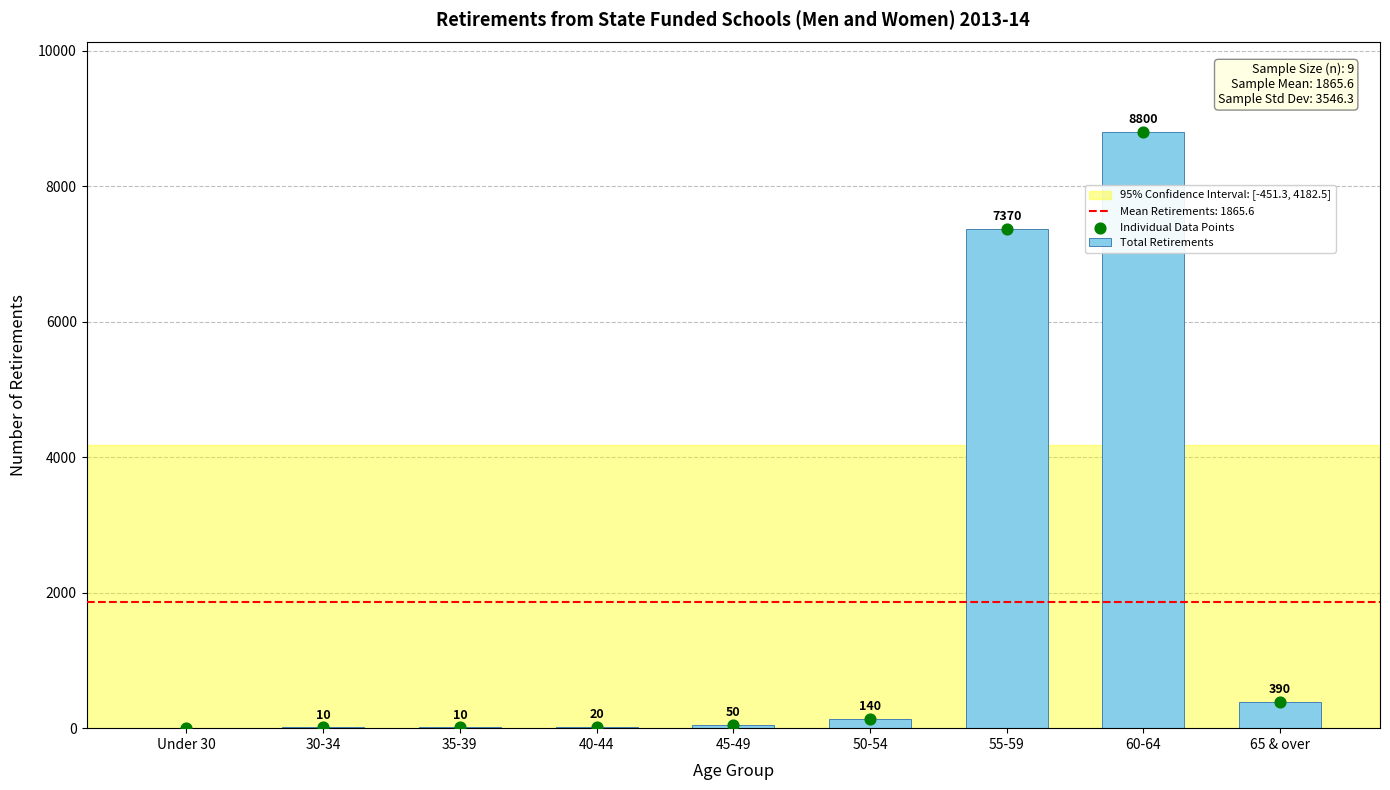

Approximately how many times larger is the value at 50-54 compared to 45-49?

2.8